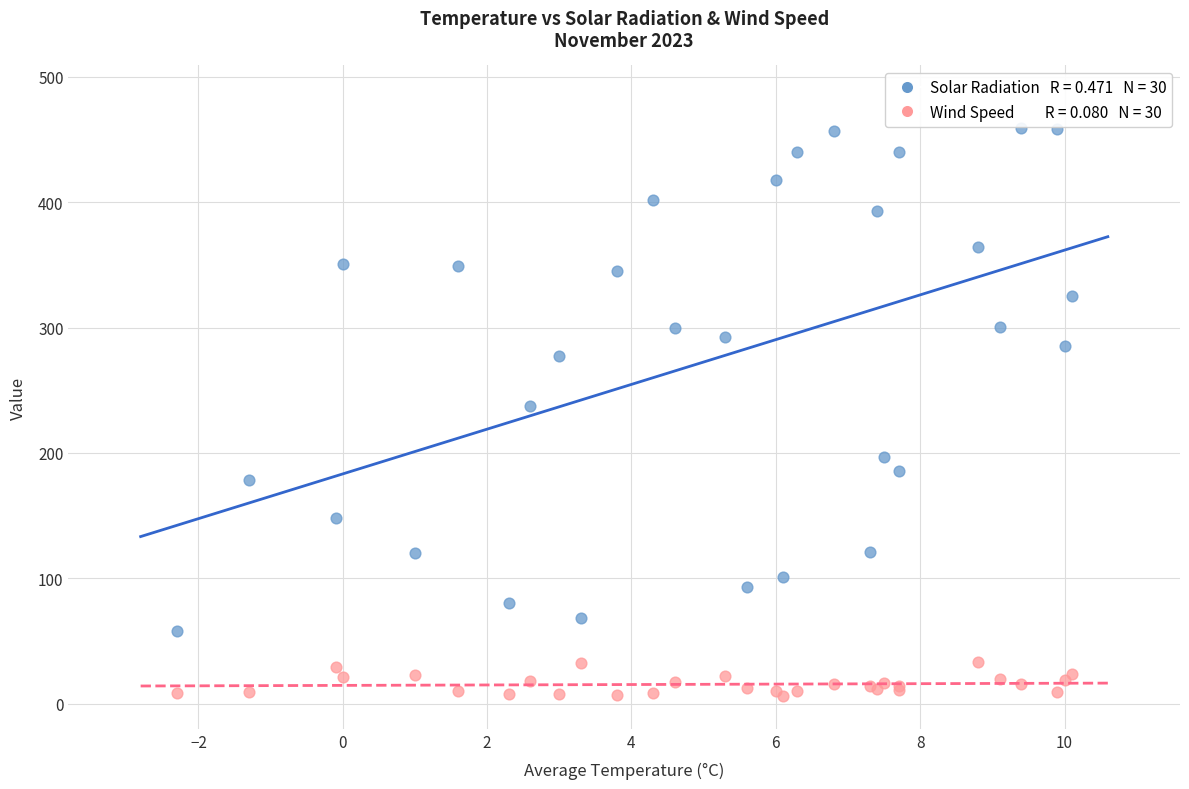

Across all series, what Y value is closest to 232?

237.5